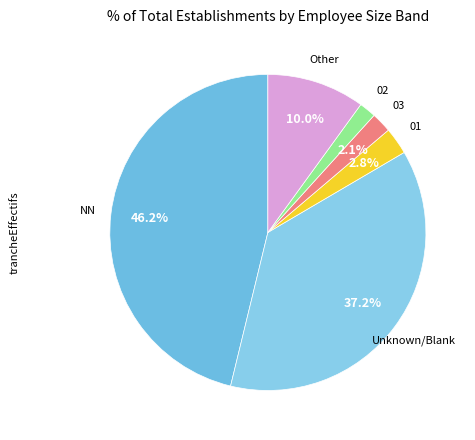

How many slices are in this pie chart?

6